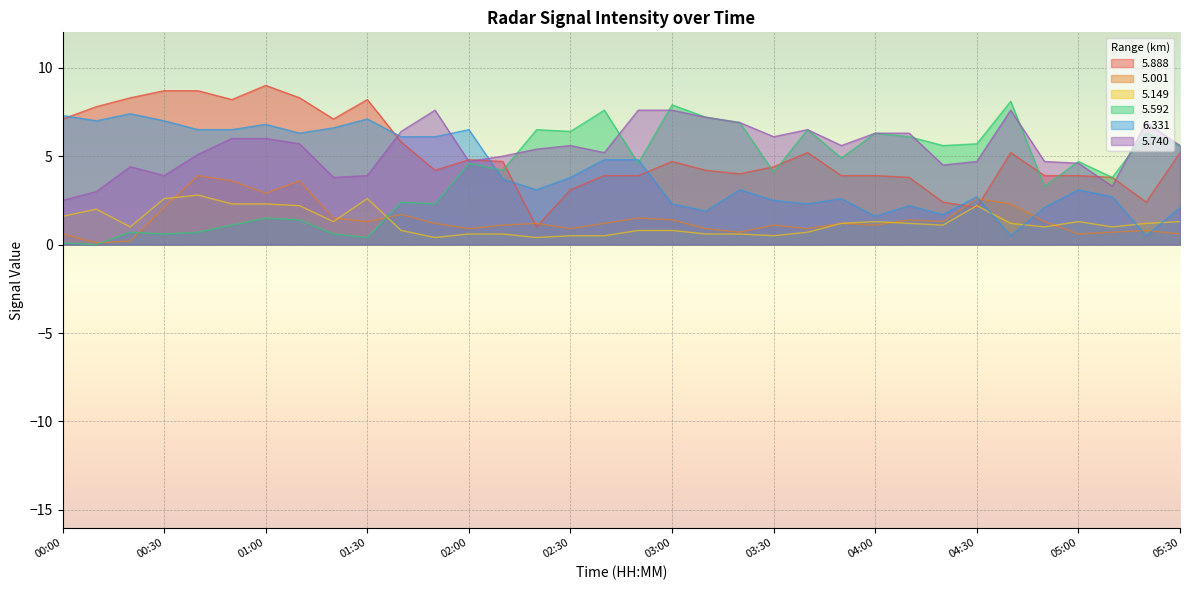

What is the highest value of the   6.331 series?

7.4